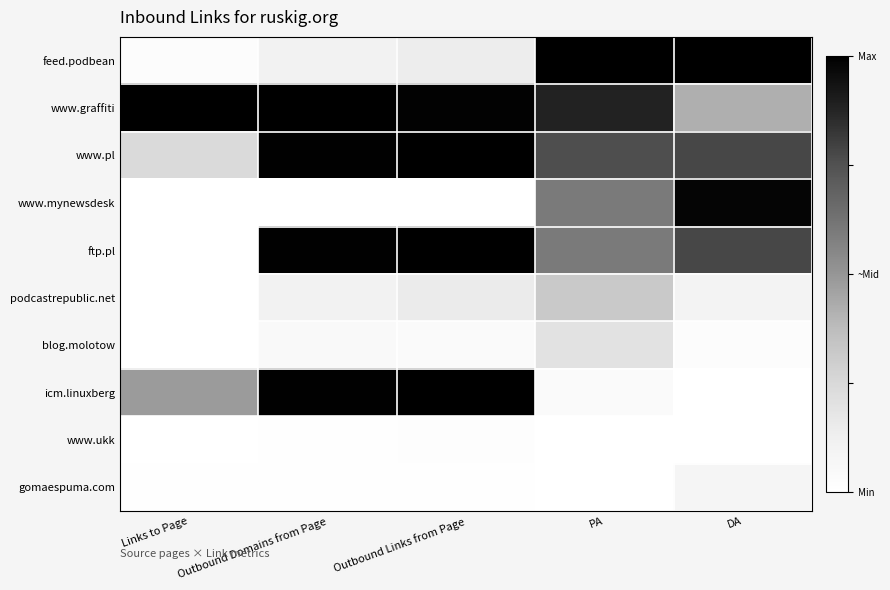

What is the difference between the highest and lowest values at Outbound Links from Page?

1.0